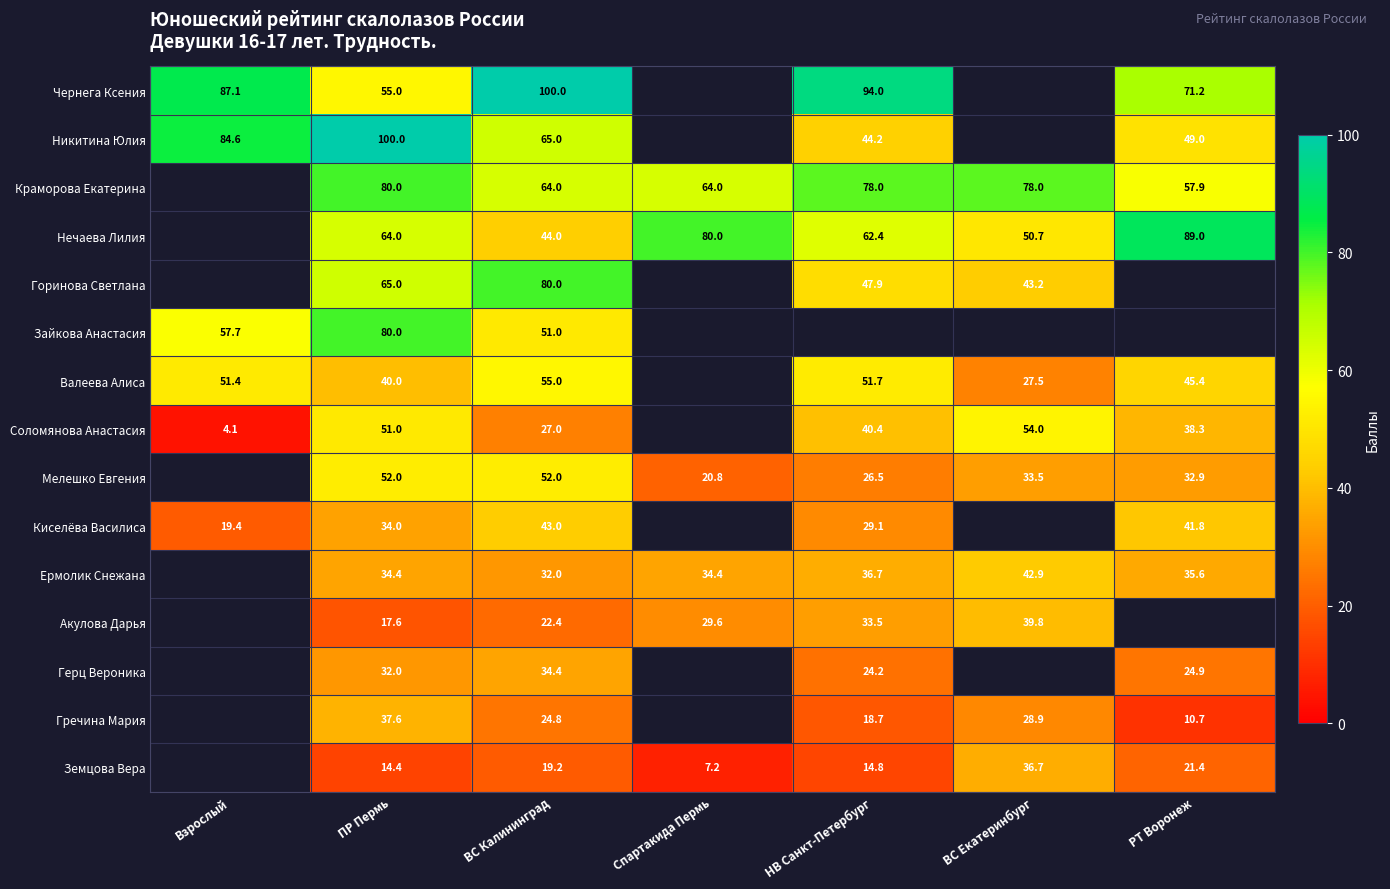

At how many categories does at least one series exceed 96?

2